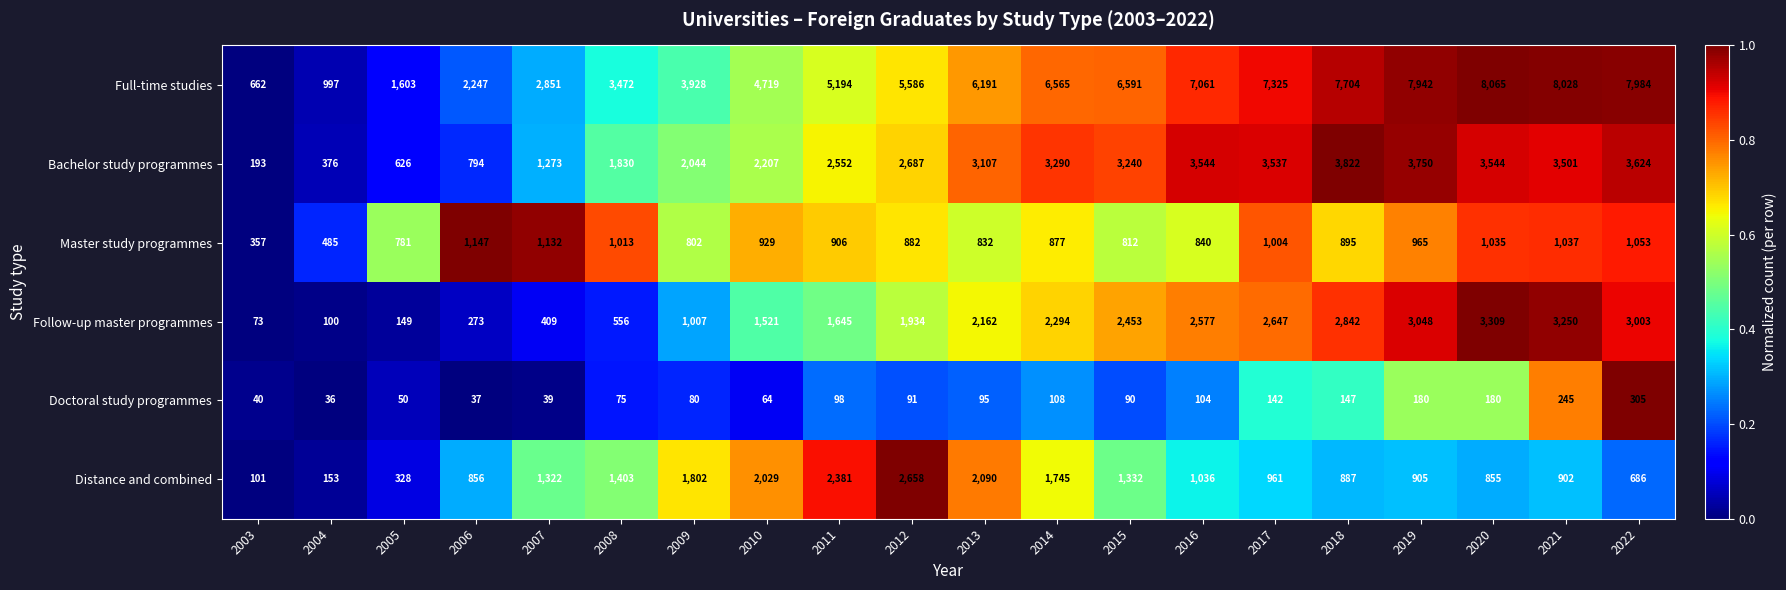

Which series has the largest range (max minus min)?

Full-time studies